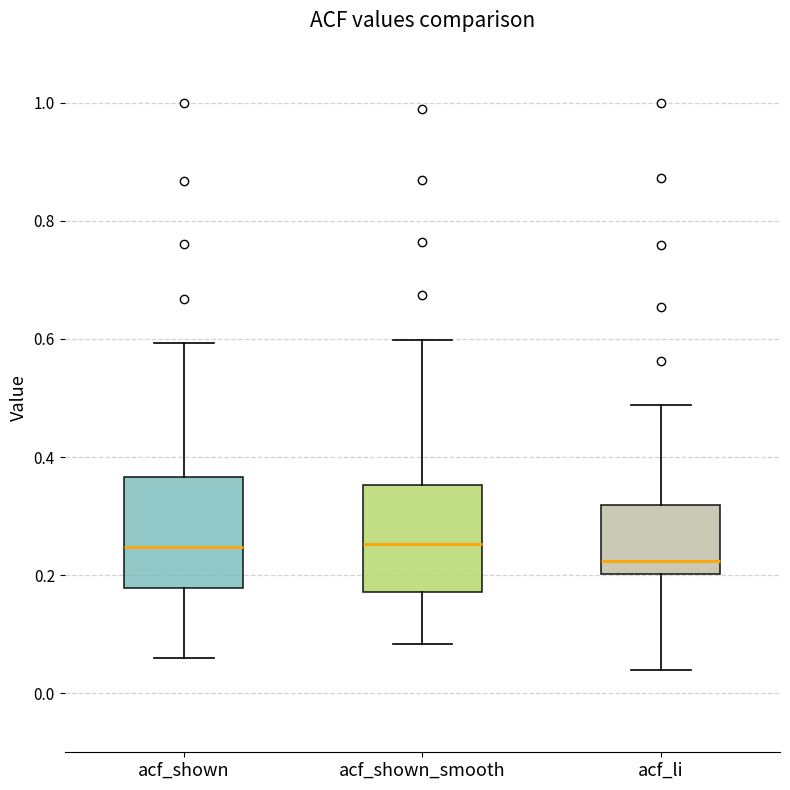

Reading left to right, transcribe this box plot: for each box, give where its median line is, the range the box spans, and where its two whiskers end, as read against the y-axis. The values are not printed on the chart, so give them approximately, as read against the axis.

acf_shown: median 0.24, box 0.18 to 0.36, whiskers 0.06 to 0.60
acf_shown_smooth: median 0.26, box 0.18 to 0.36, whiskers 0.08 to 0.60
acf_li: median 0.22, box 0.20 to 0.32, whiskers 0.04 to 0.48